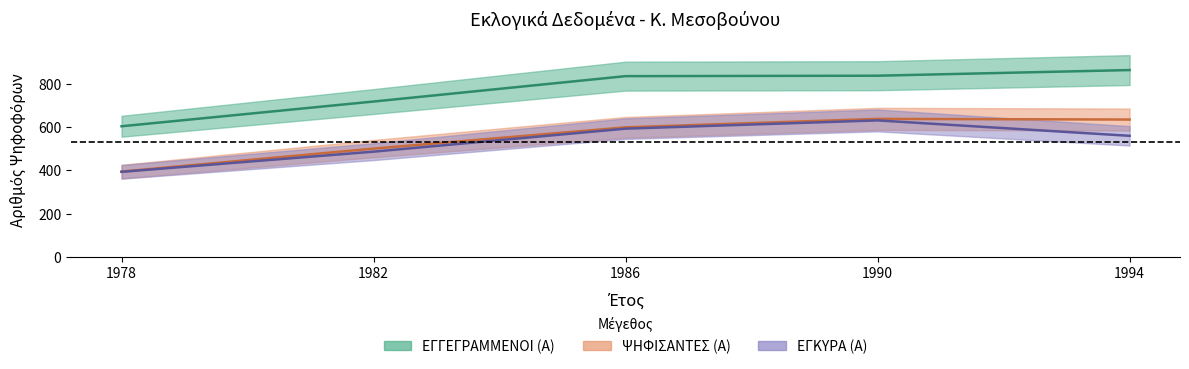

True or false: ΕΓΓΕΓΡΑΜΜΕΝΟΙ (Α) has a value of 238 at 1986.

False